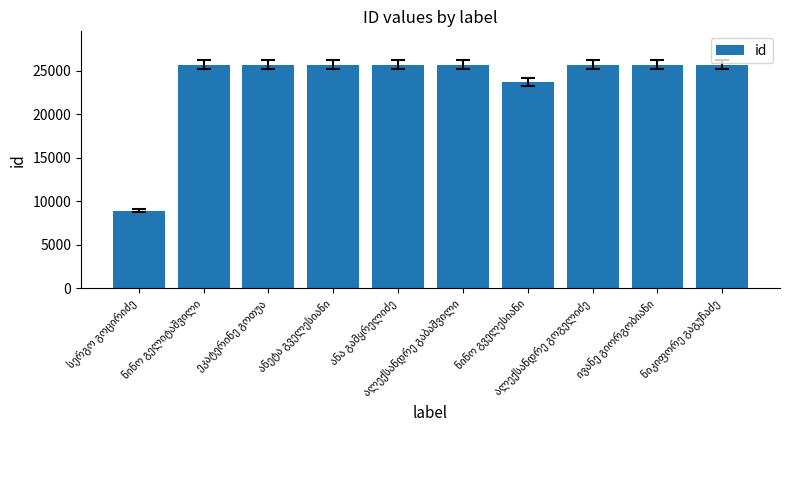

Are the bars grouped side by side (vs. stacked)?

No